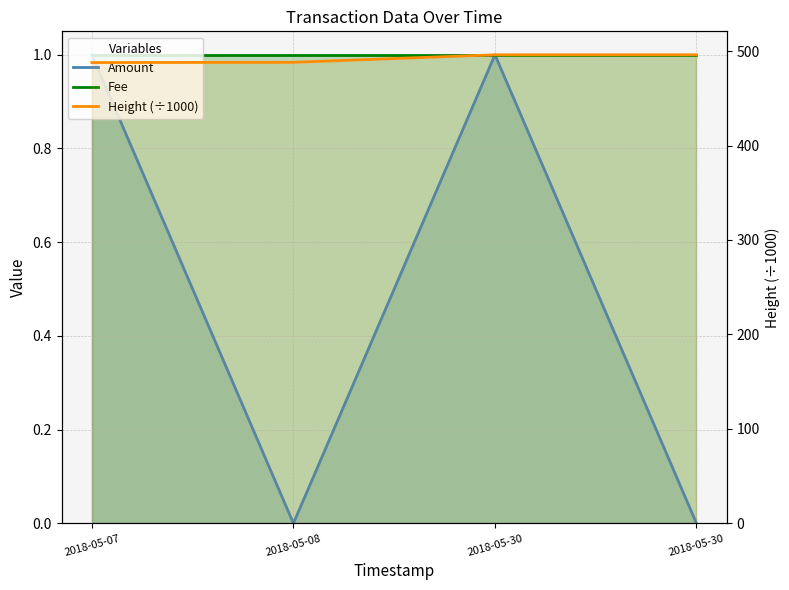

How many lines are shown in the chart?

3